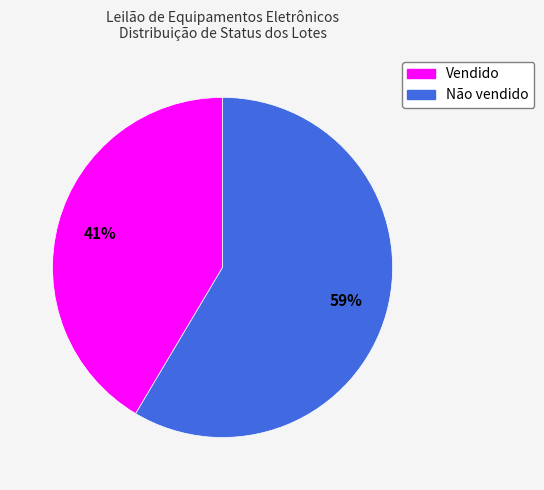

What is the majority slice?

Não vendido